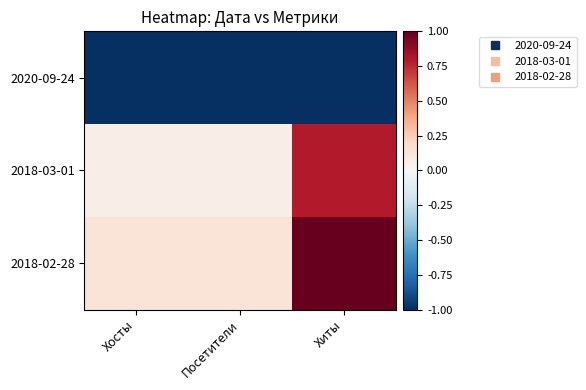

Rank the series at Хосты from highest to lowest value.

2018-02-28, 2018-03-01, 2020-09-24